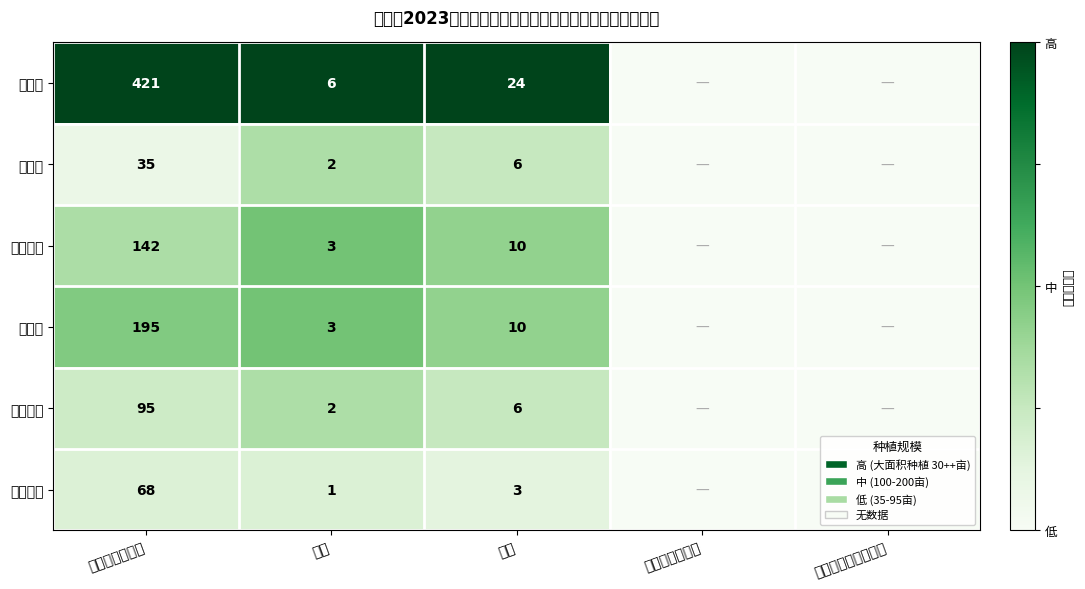

What is the sum of the 岗图村 values at 户数 and 人数?

8